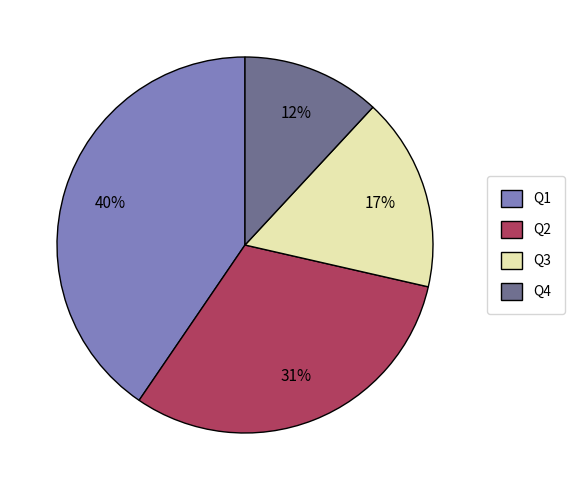

Combined, do Q2 and Q1 account for over 50%?

Yes